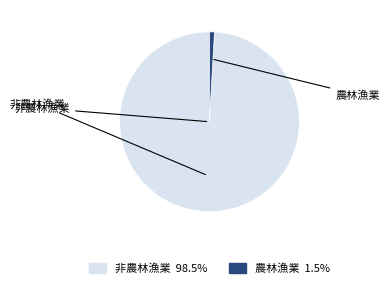

Do 農林漁業 and 非農林漁業 together represent more than half of the pie?

Yes